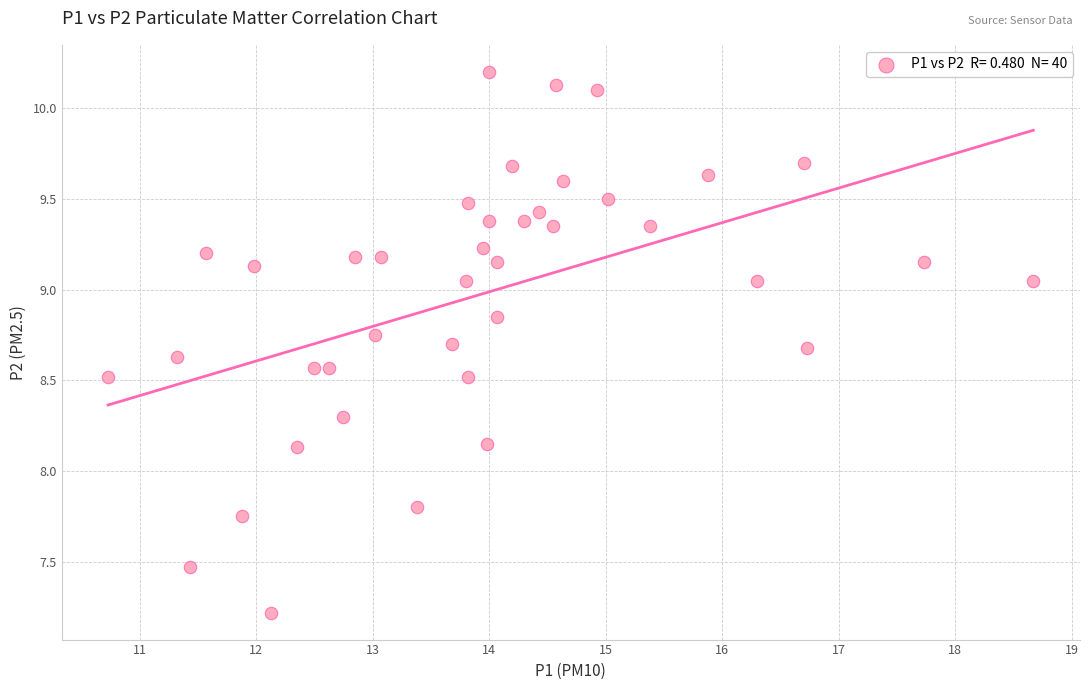

What is the range of X values (max minus min)?

7.9